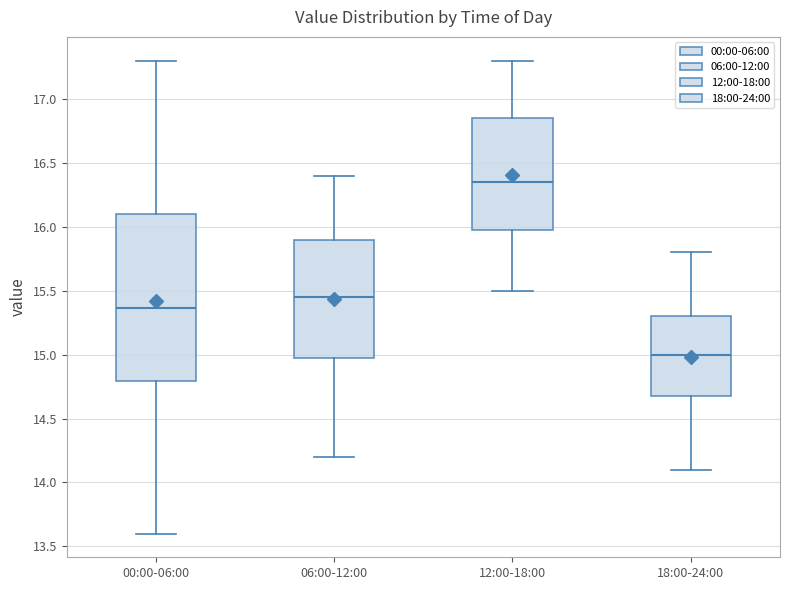

Where does the upper whisker of the box for 18:00-24:00 end on the y-axis? The values are not printed on the chart, so give them approximately, as read against the axis.

15.80